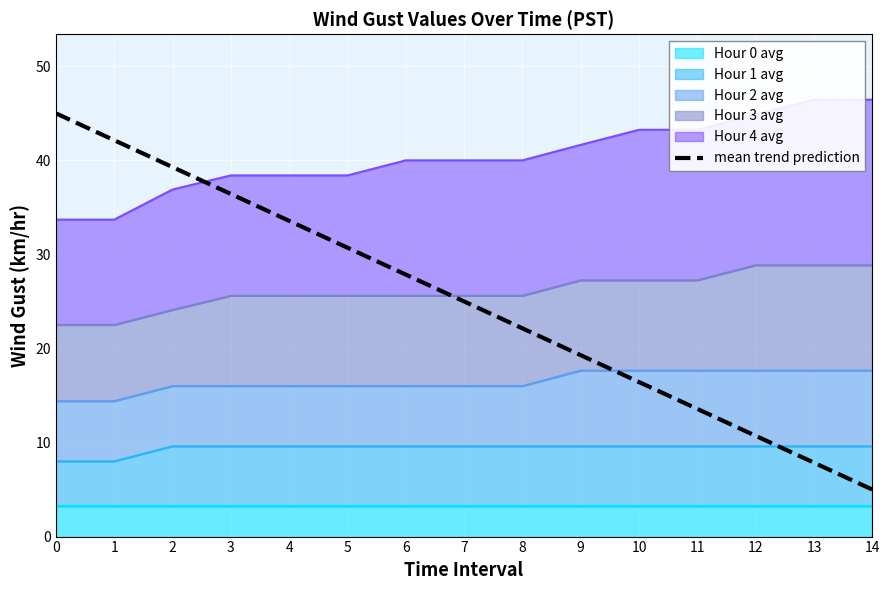

What is the value of the 3rd point from the left?

39.3